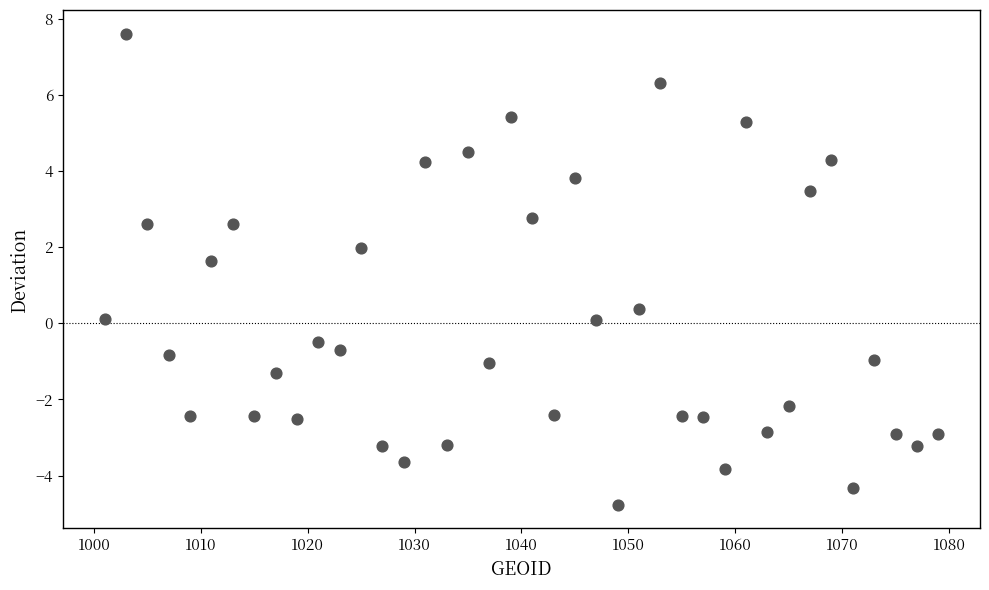

What is the range of X values (max minus min)?

78.0